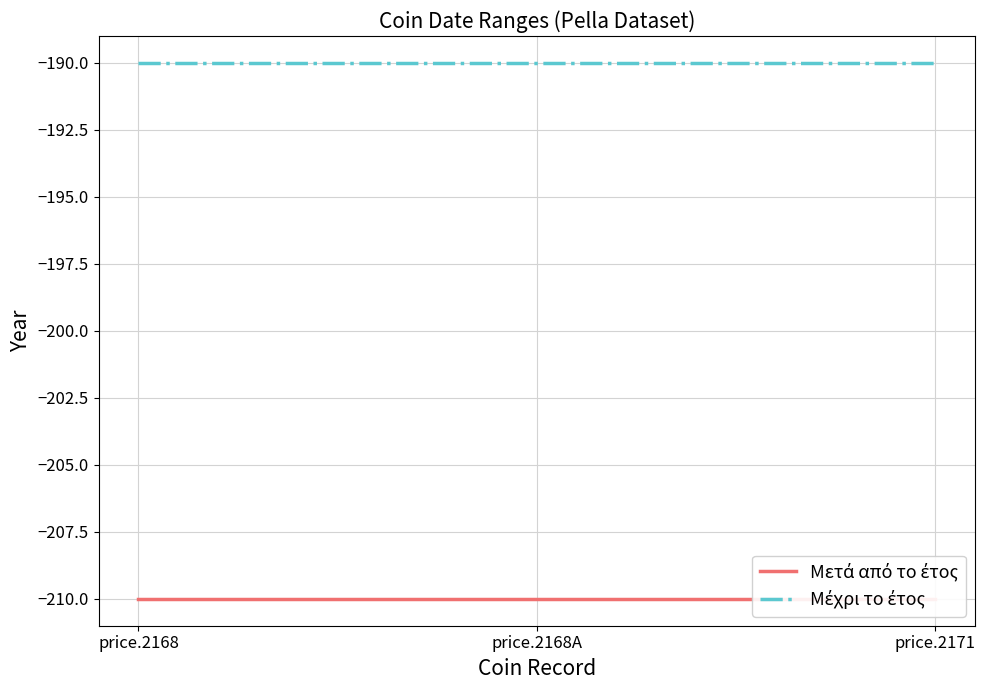

The value of Μέχρι το έτος at price.2171 is -190. True or false?

True